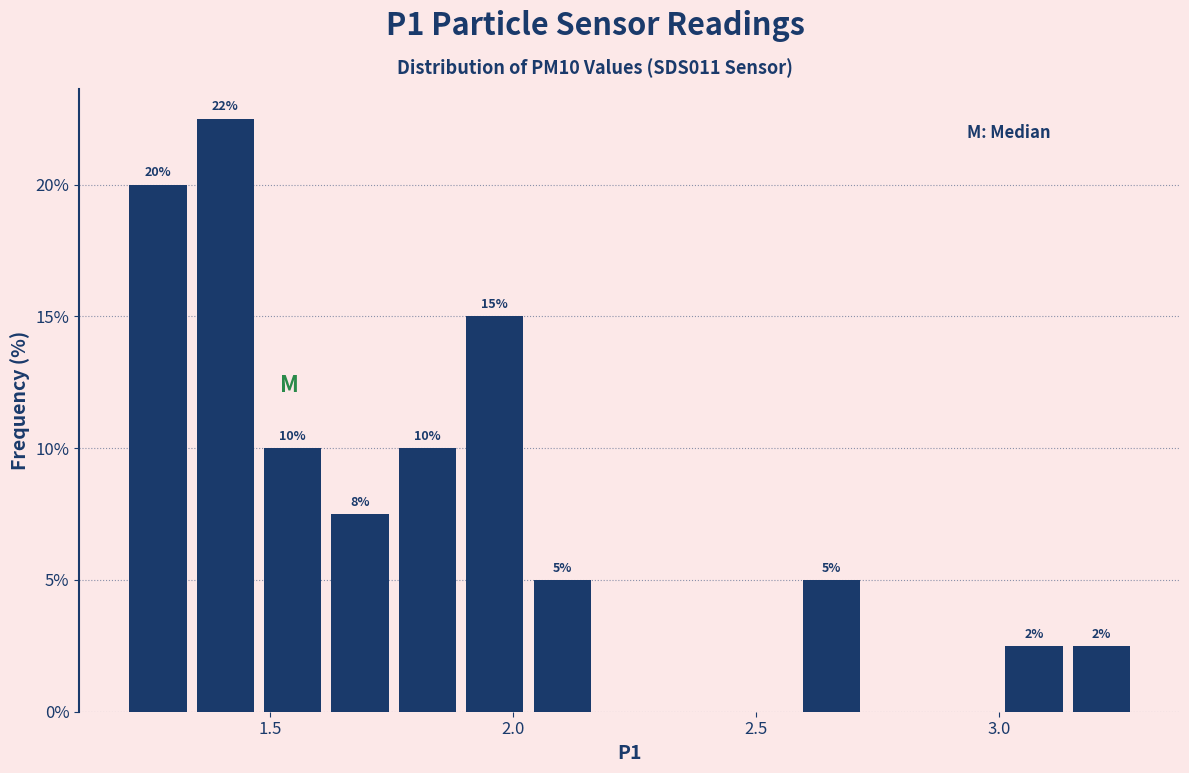

Around what value on the x-axis is the tallest bar? Give the approximate position of its centre, as read against the axis.

1.40